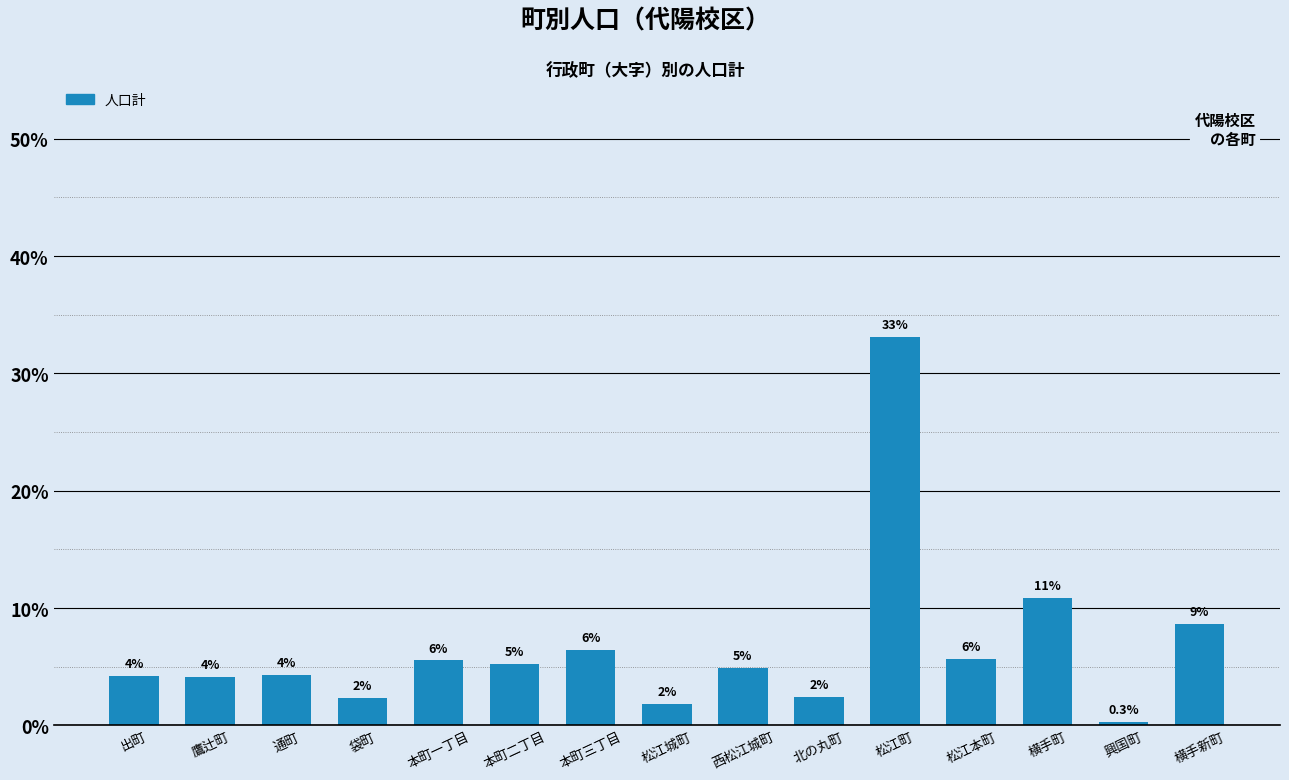

What is the approximate value at 横手町?

10.9